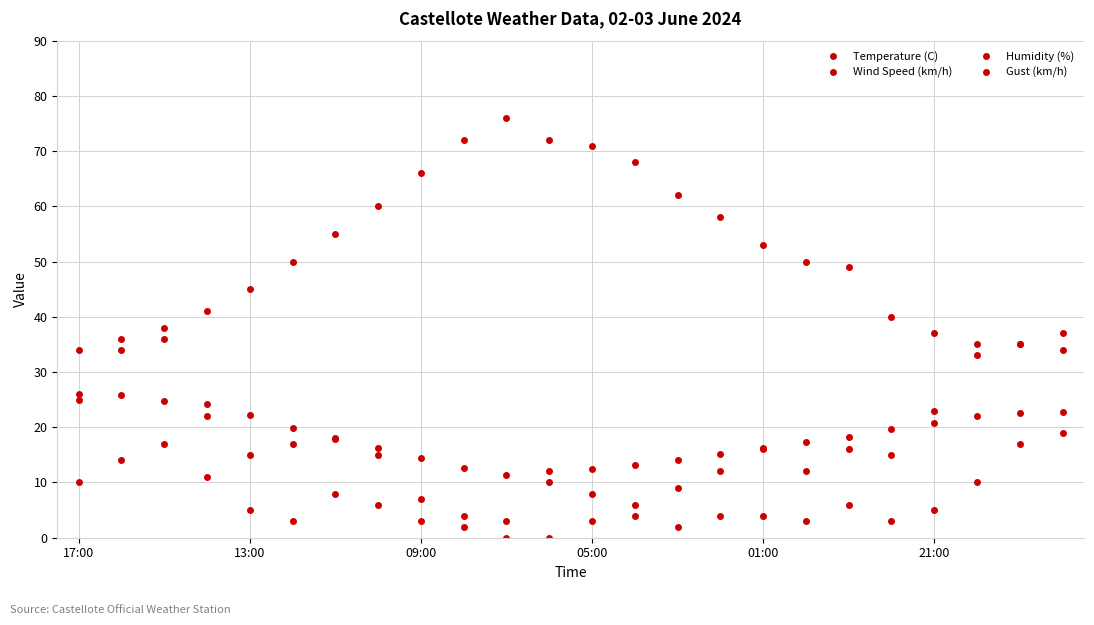

How many values in the Wind Speed (km/h) series are below 5?

12